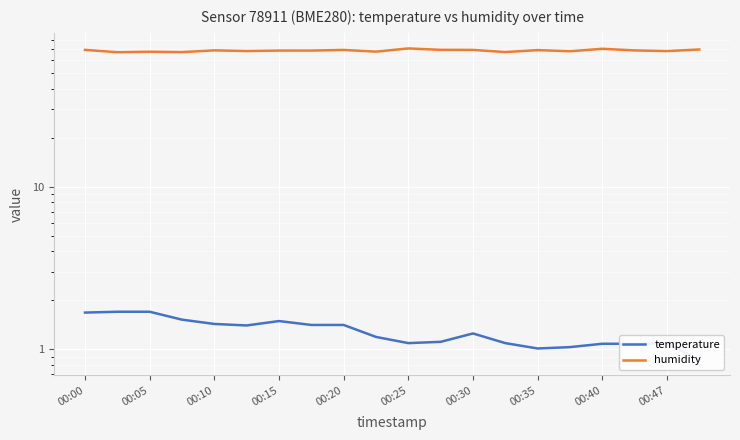

What is the sum of the temperature values at 16 and 00:05?

2.8